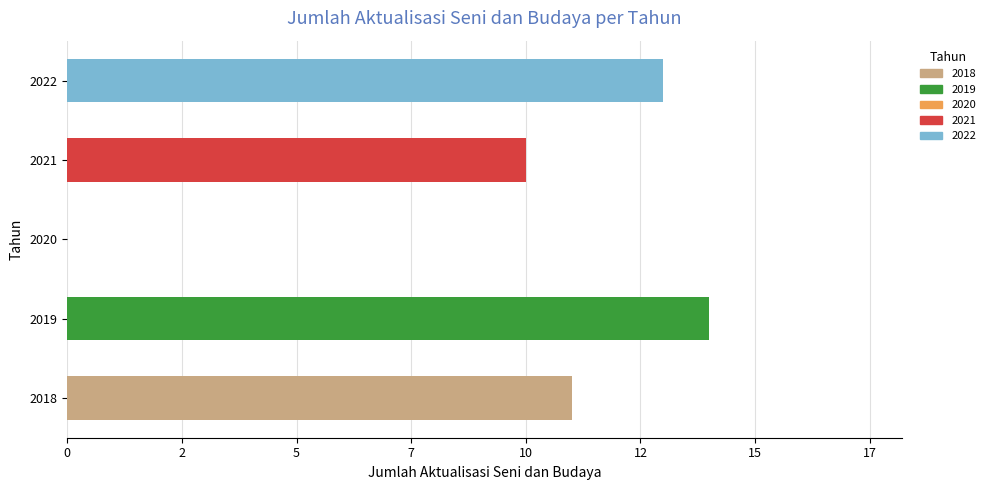

What is the difference between the maximum and second lowest values?

4